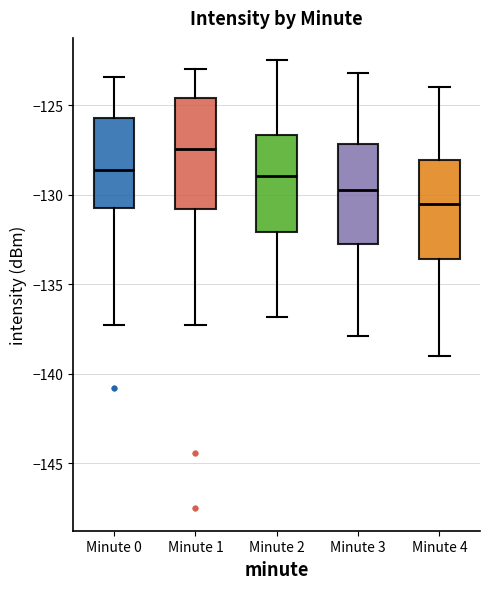

Where is the lower edge of the box for Minute 3 on the y-axis? The values are not printed on the chart, so give them approximately, as read against the axis.

-133.0